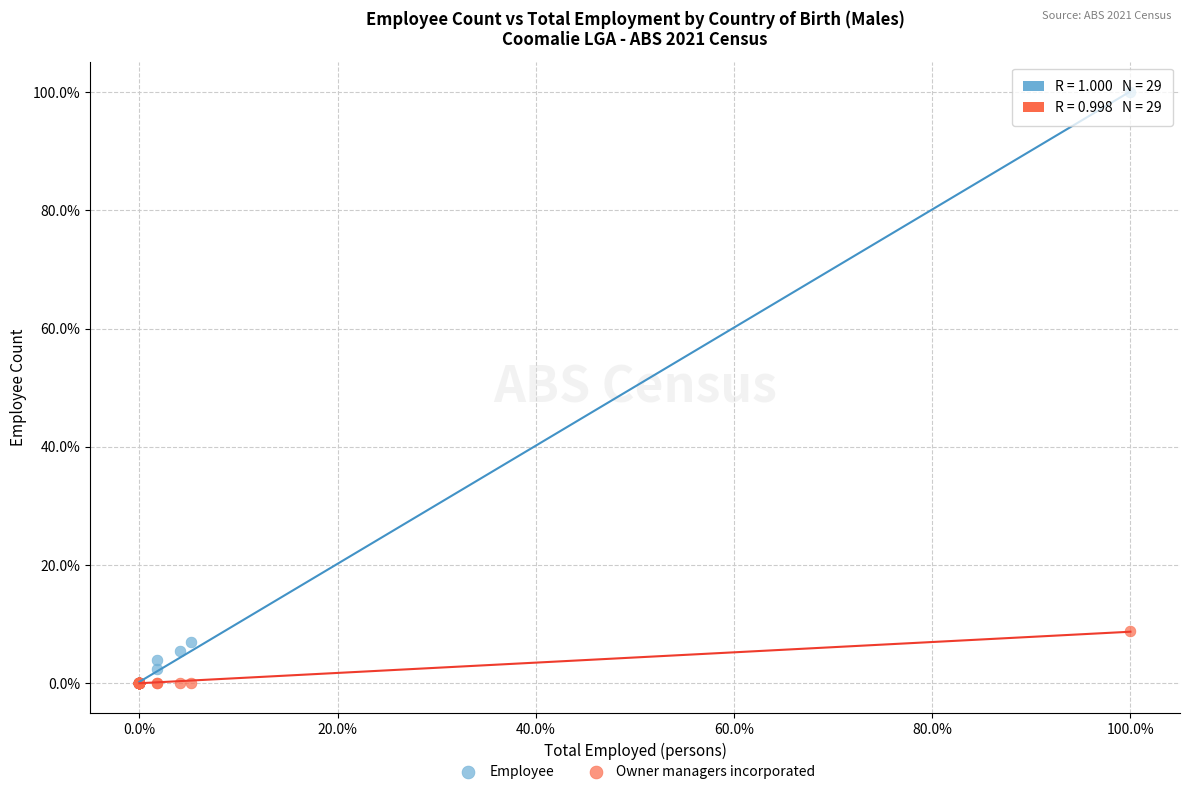

Which series reaches the maximum Y coordinate?

Employee